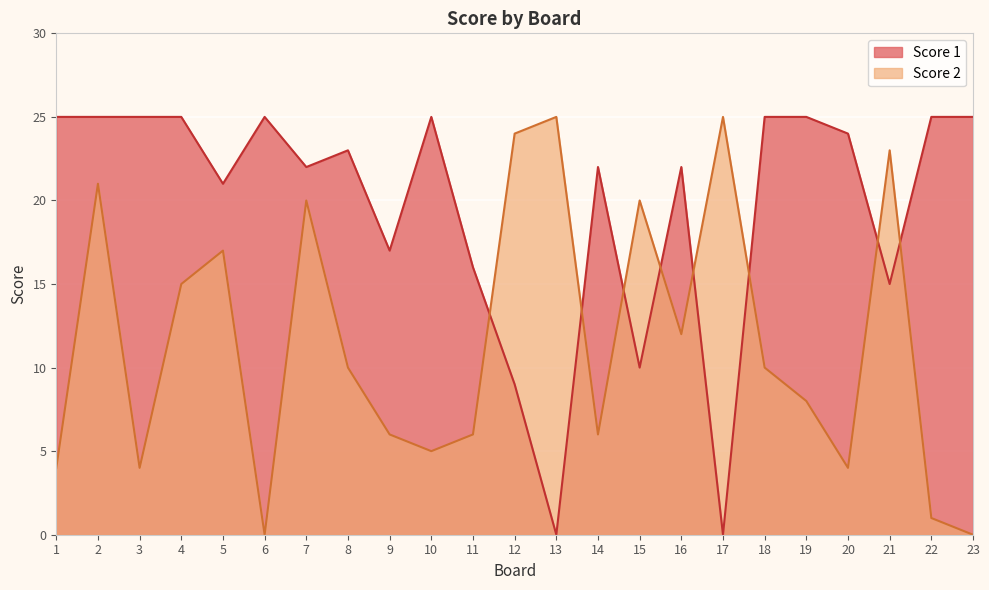

Which label corresponds to the smallest value in the chart?

13